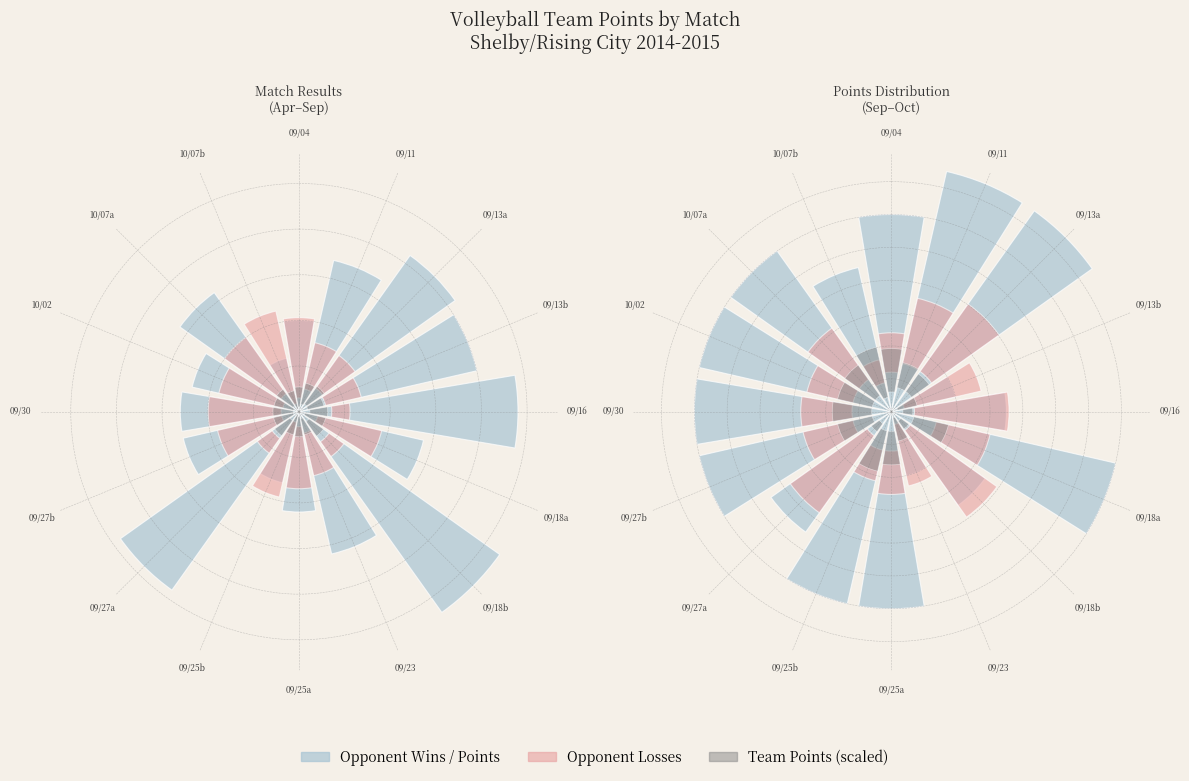

Which slice is the largest?

09/18b